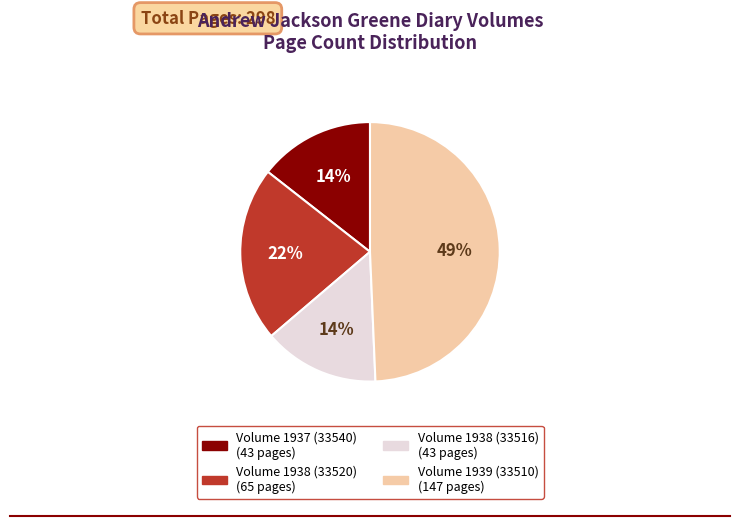

Which has a higher value, Volume 1938 (33516) or Volume 1938 (33520)?

Volume 1938 (33520)